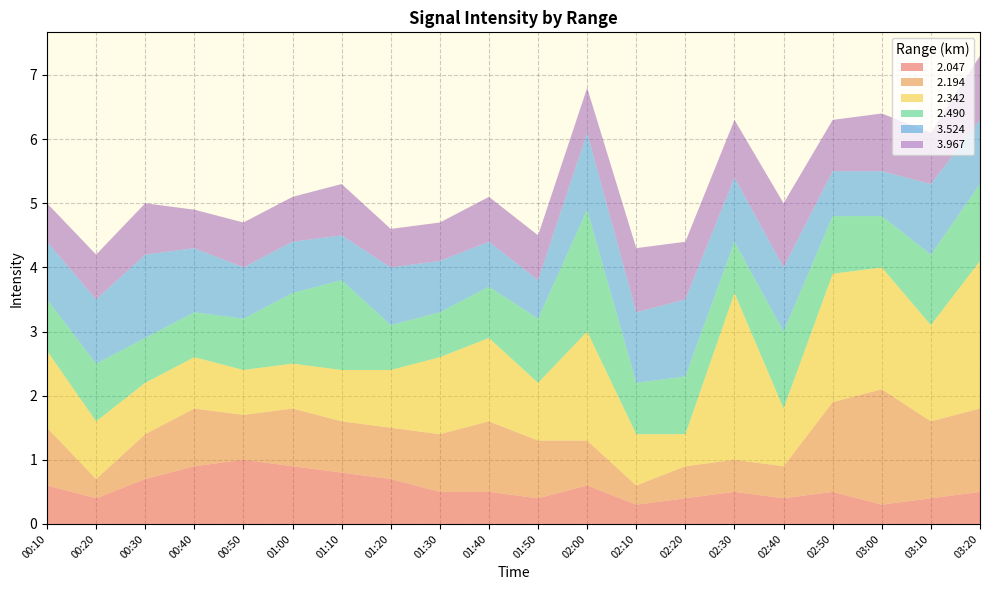

Reading left to right, transcribe all the data shown in this chart.

  2.047: 00:10=0.6	00:20=0.4	00:30=0.7	00:40=0.9	00:50=1.0	01:00=0.9	01:10=0.8	01:20=0.7	01:30=0.5	01:40=0.5	01:50=0.4	02:00=0.6	02:10=0.3	02:20=0.4	02:30=0.5	02:40=0.4	02:50=0.5	03:00=0.3	03:10=0.4	03:20=0.5
  2.194: 00:10=0.9	00:20=0.3	00:30=0.7	00:40=0.9	00:50=0.7	01:00=0.9	01:10=0.8	01:20=0.8	01:30=0.9	01:40=1.1	01:50=0.9	02:00=0.7	02:10=0.3	02:20=0.5	02:30=0.5	02:40=0.5	02:50=1.4	03:00=1.8	03:10=1.2	03:20=1.3
  2.342: 00:10=1.2	00:20=0.9	00:30=0.8	00:40=0.8	00:50=0.7	01:00=0.7	01:10=0.8	01:20=0.9	01:30=1.2	01:40=1.3	01:50=0.9	02:00=1.7	02:10=0.8	02:20=0.5	02:30=2.6	02:40=0.9	02:50=2.0	03:00=1.9	03:10=1.5	03:20=2.3
  2.490: 00:10=0.8	00:20=0.9	00:30=0.7	00:40=0.7	00:50=0.8	01:00=1.1	01:10=1.4	01:20=0.7	01:30=0.7	01:40=0.8	01:50=1.0	02:00=1.9	02:10=0.8	02:20=0.9	02:30=0.8	02:40=1.2	02:50=0.9	03:00=0.8	03:10=1.1	03:20=1.2
  3.524: 00:10=0.9	00:20=1.0	00:30=1.3	00:40=1.0	00:50=0.8	01:00=0.8	01:10=0.7	01:20=0.9	01:30=0.8	01:40=0.7	01:50=0.6	02:00=1.2	02:10=1.1	02:20=1.2	02:30=1.0	02:40=1.0	02:50=0.7	03:00=0.7	03:10=1.1	03:20=1.0
  3.967: 00:10=0.6	00:20=0.7	00:30=0.8	00:40=0.6	00:50=0.7	01:00=0.7	01:10=0.8	01:20=0.6	01:30=0.6	01:40=0.7	01:50=0.7	02:00=0.7	02:10=1.0	02:20=0.9	02:30=0.9	02:40=1.0	02:50=0.8	03:00=0.9	03:10=0.8	03:20=1.0